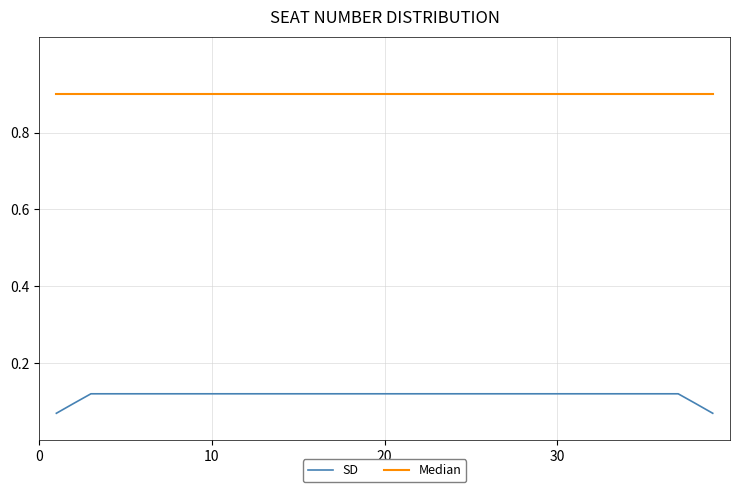

Which series has the largest total across all categories?

Median